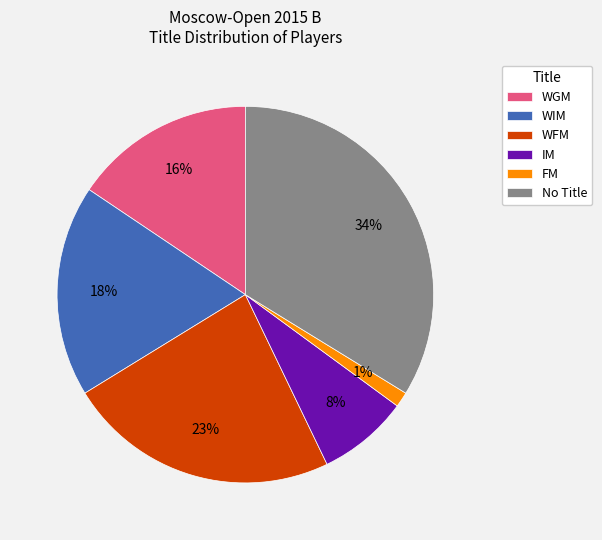

Count the number of slices in the pie.

6